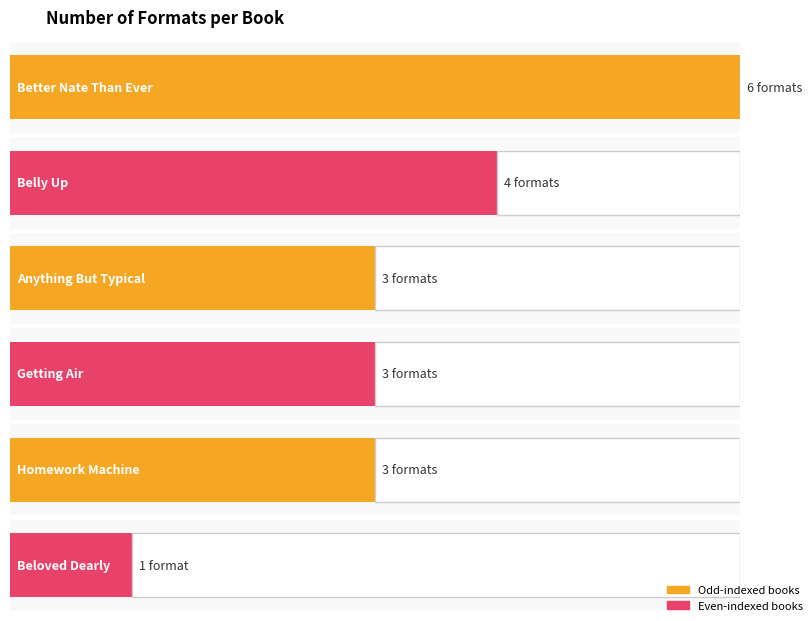

The value of Maximum utilization at Homework Machine is 4. True or false?

False